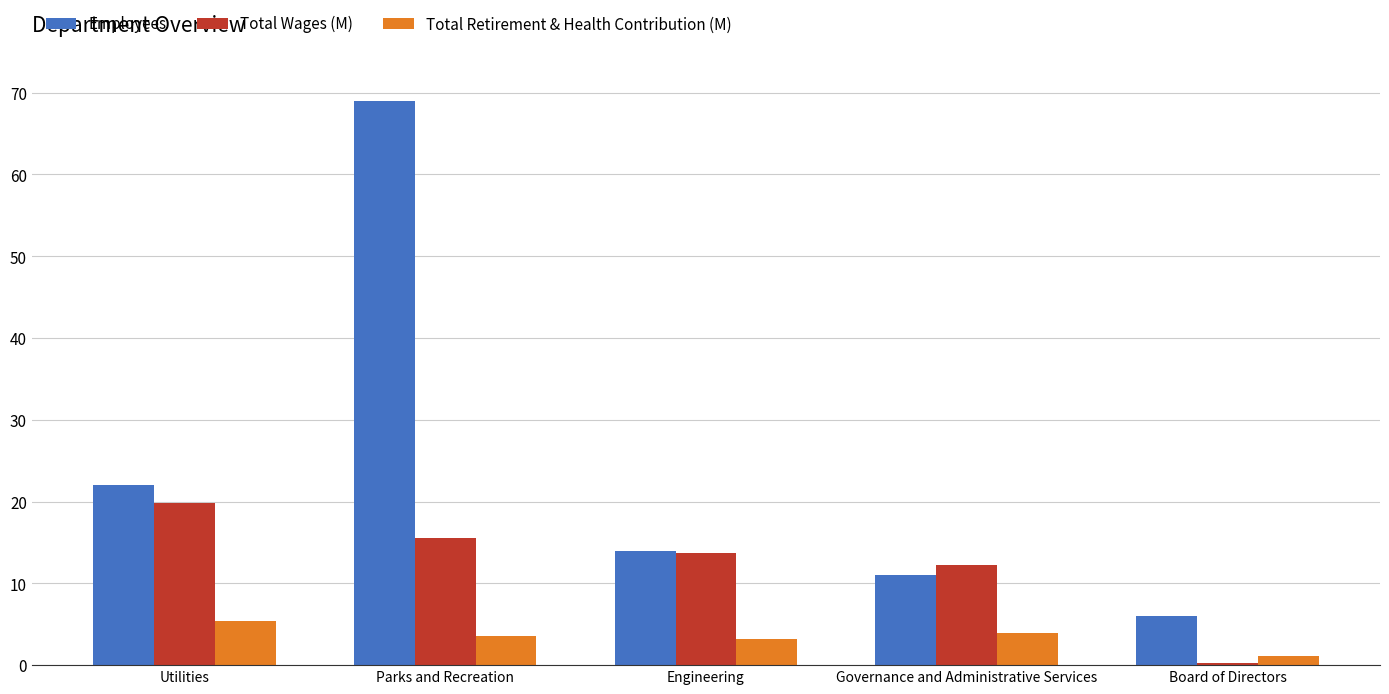

At how many categories does at least one series exceed 44?

1